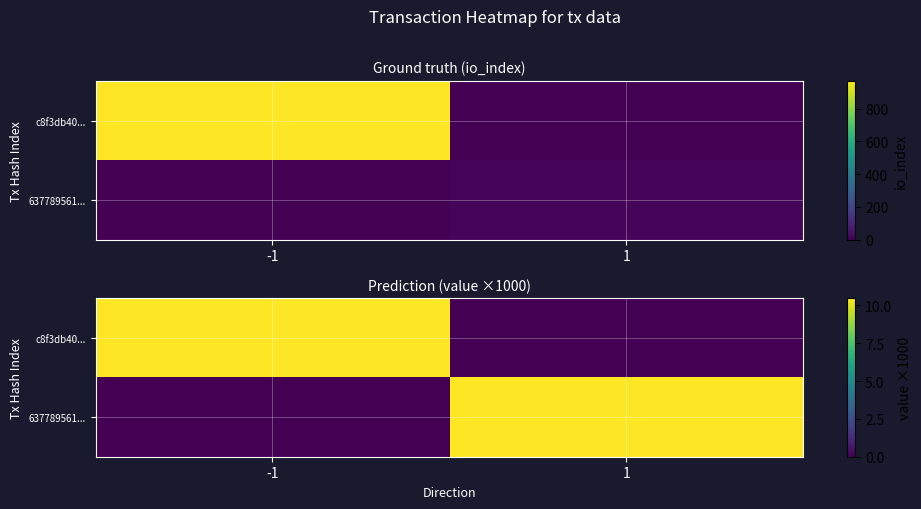

At how many categories does at least one series exceed 0?

2